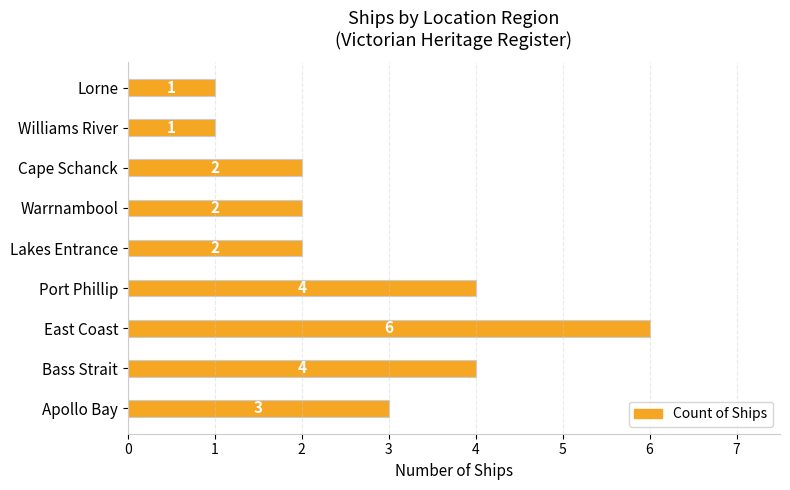

How many bars are there in total?

9